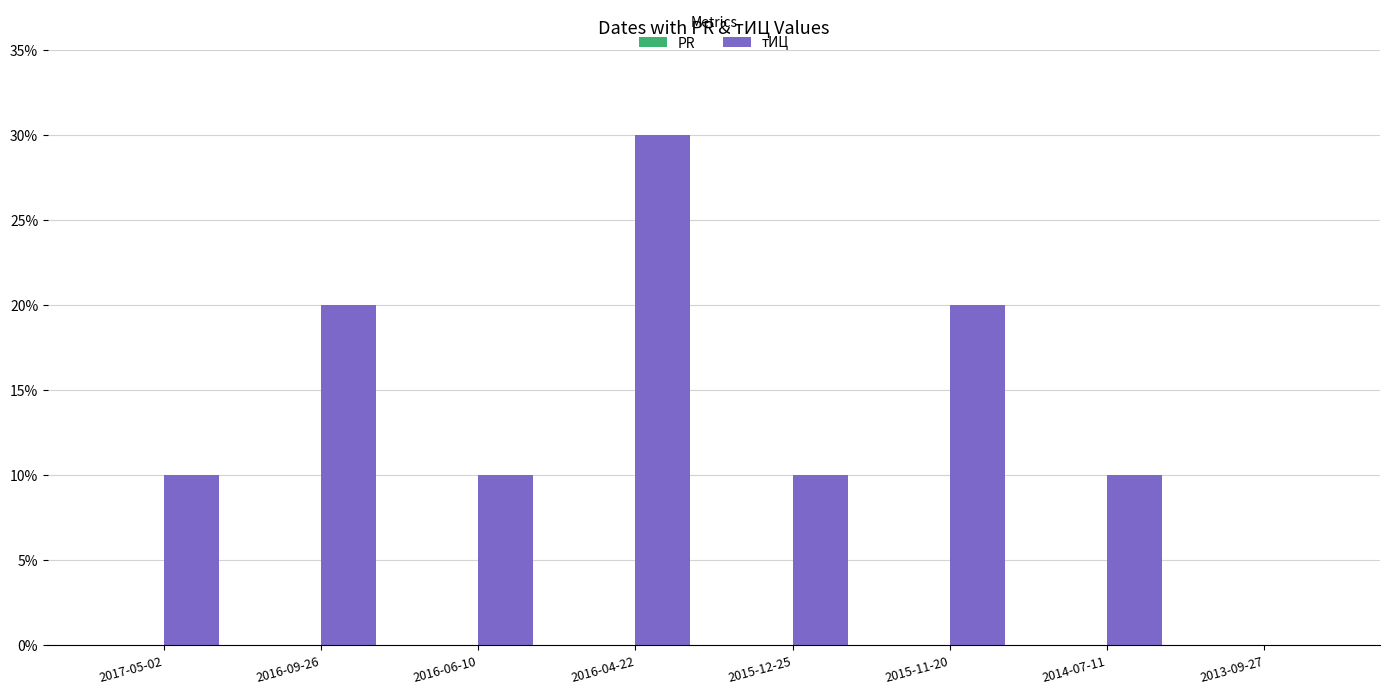

True or false: the data shows 3 at 2016-06-10.

False